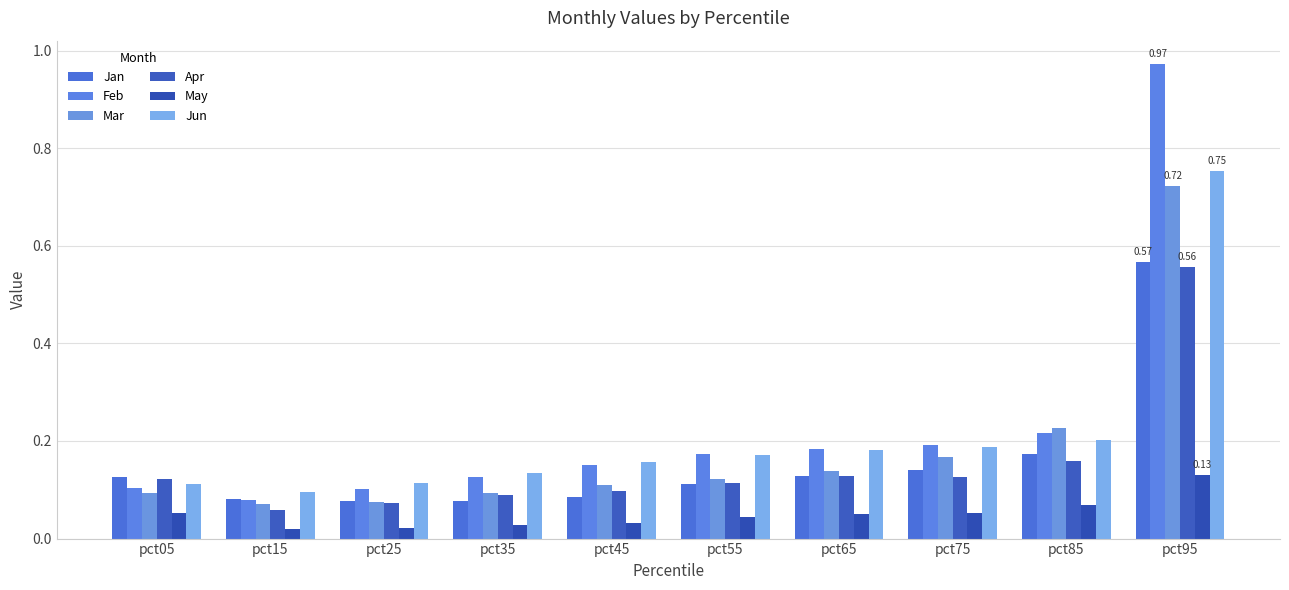

At which label is Jun closest to 0?

pct15